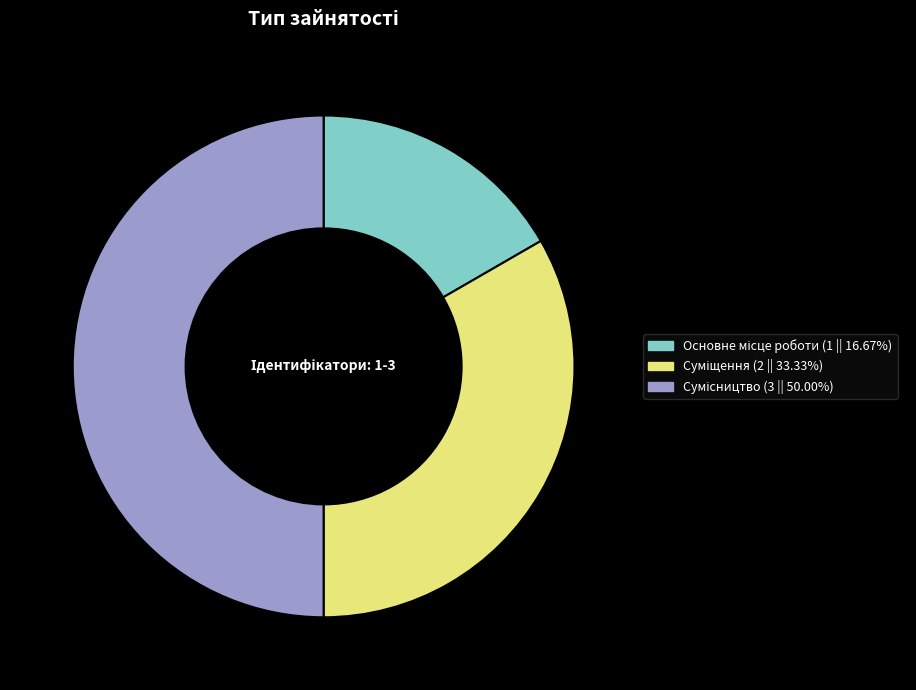

Is it true that Основне місце роботи is 17% of the pie?

True